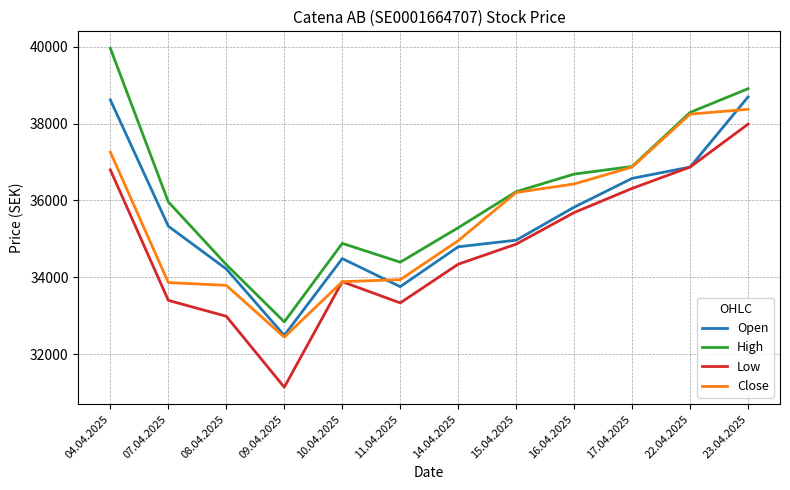

The value of Low at 17.04.2025 is 8779. True or false?

False